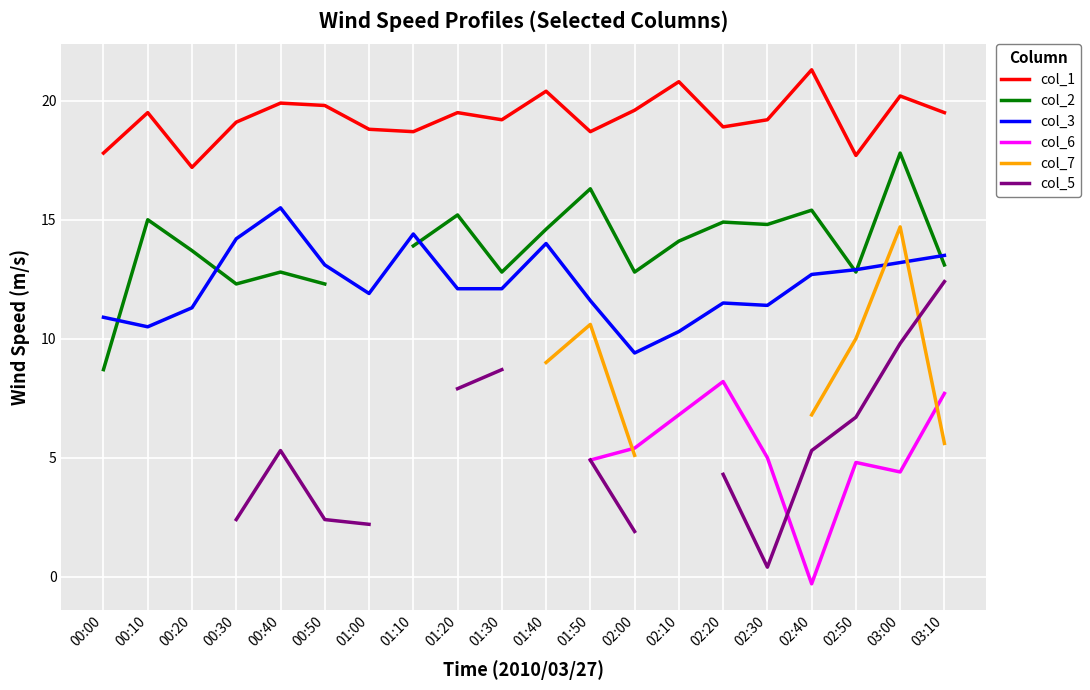

Which series ends up on top after the final intersection of col_2 and col_3?

col_3